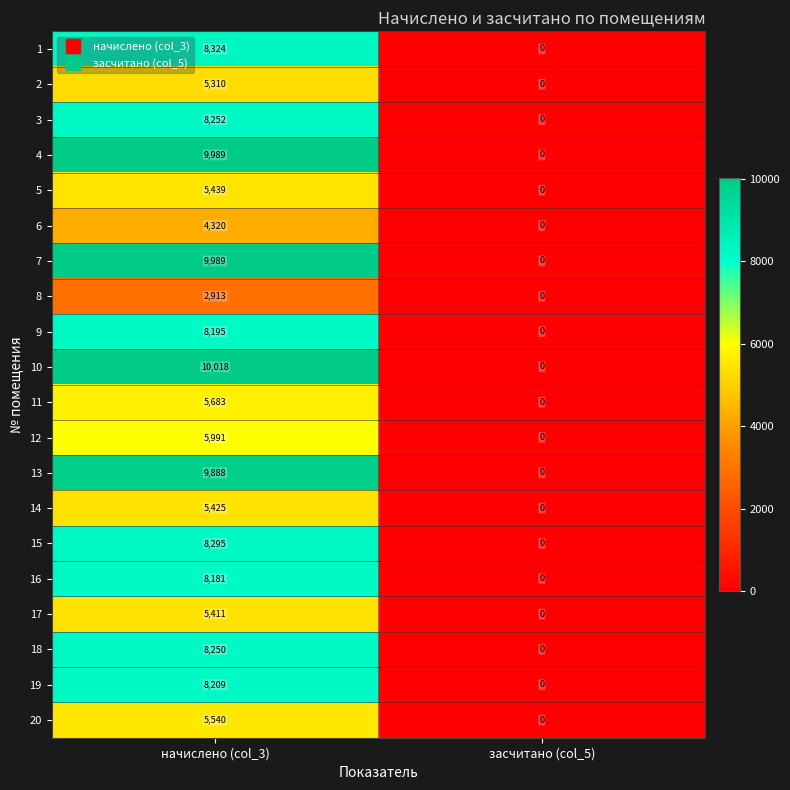

At how many categories does at least one series exceed 1922?

1